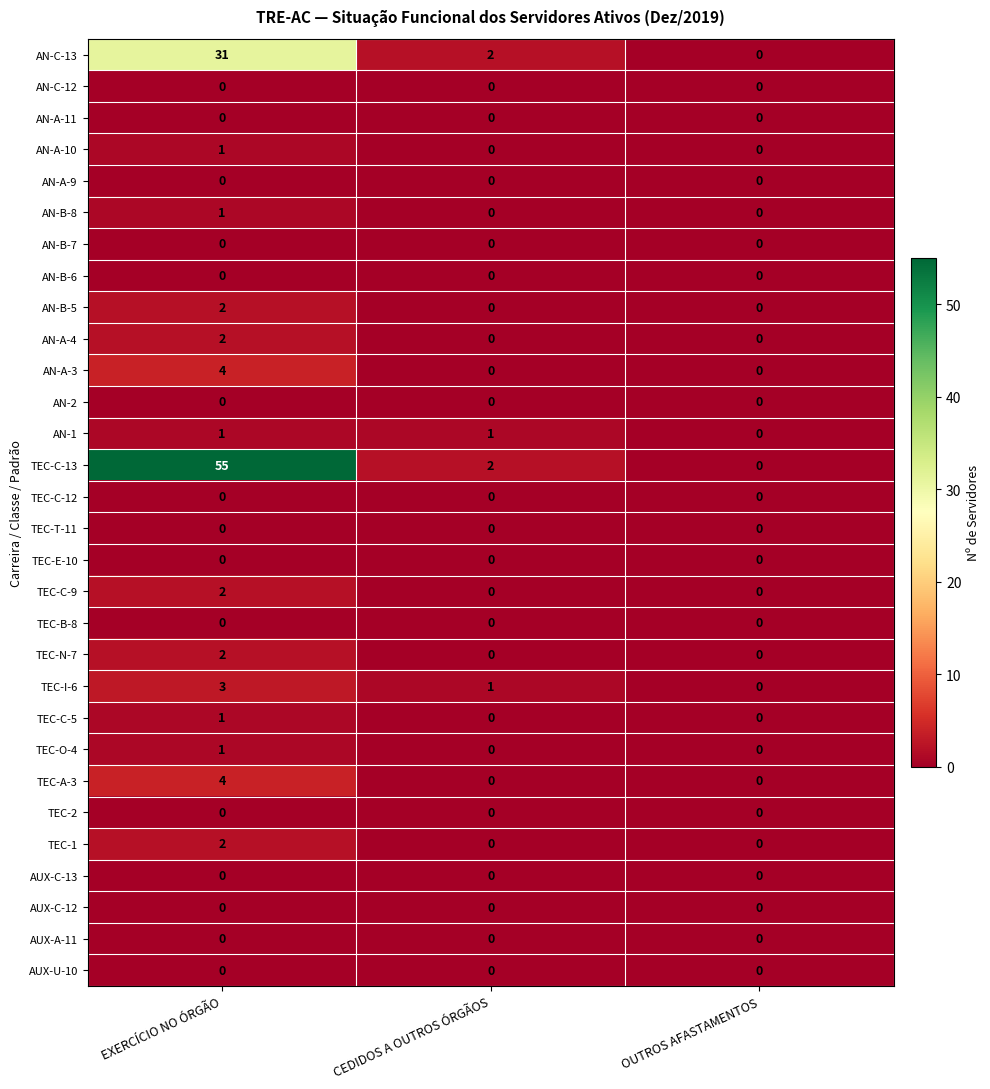

Which series has the largest range (max minus min)?

TEC-C-13